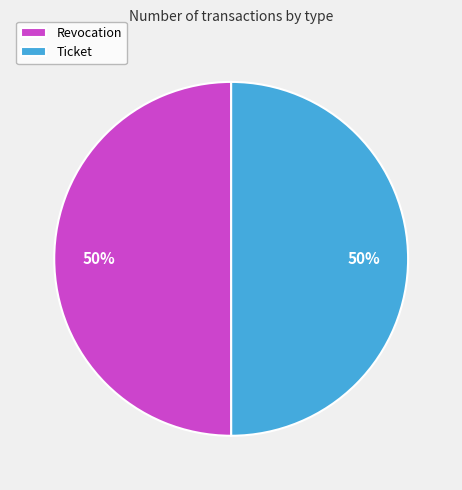

The Revocation slice represents 50% of the pie. True or false?

True